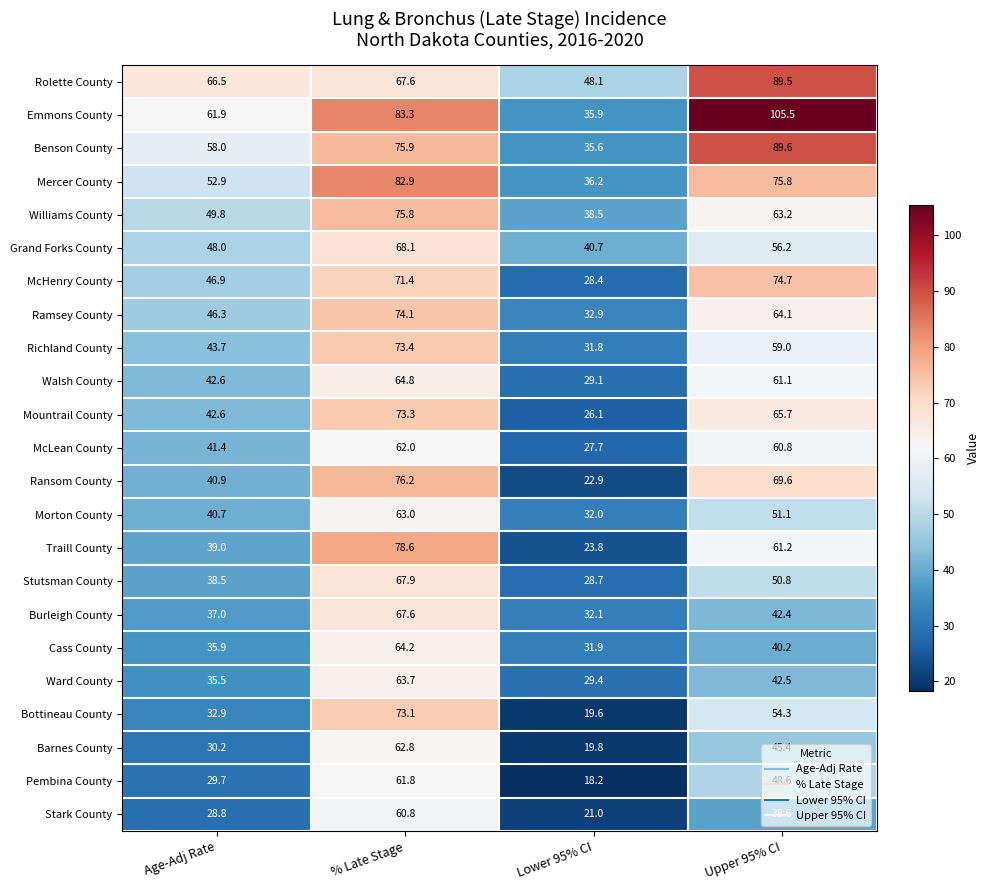

What is the difference between the second highest and minimum values in the Stutsman County series?

22.1